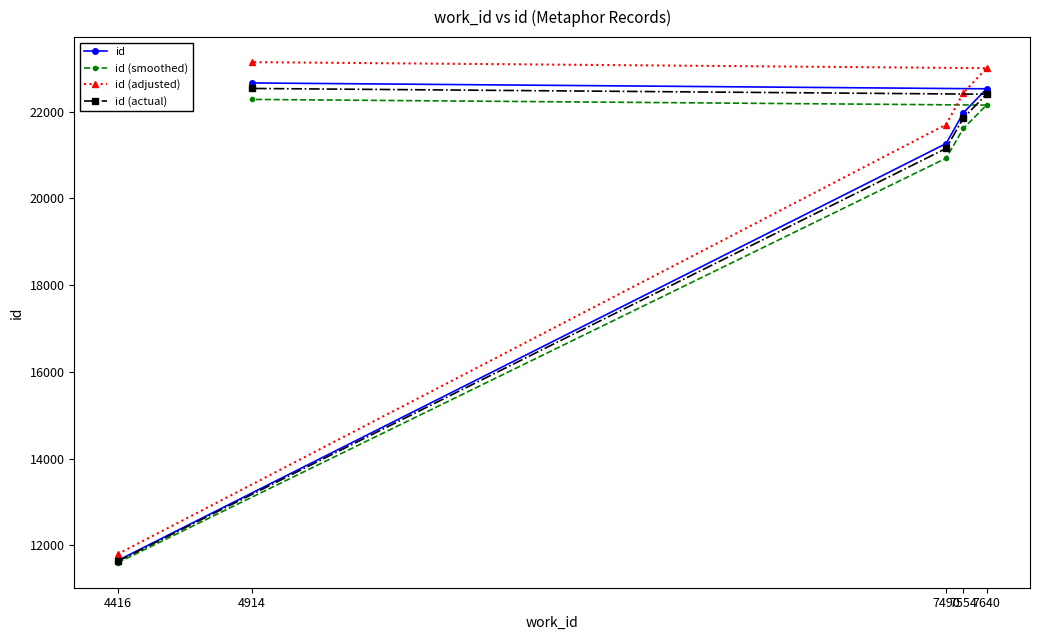

At which category is the sum across all series the highest?

4914